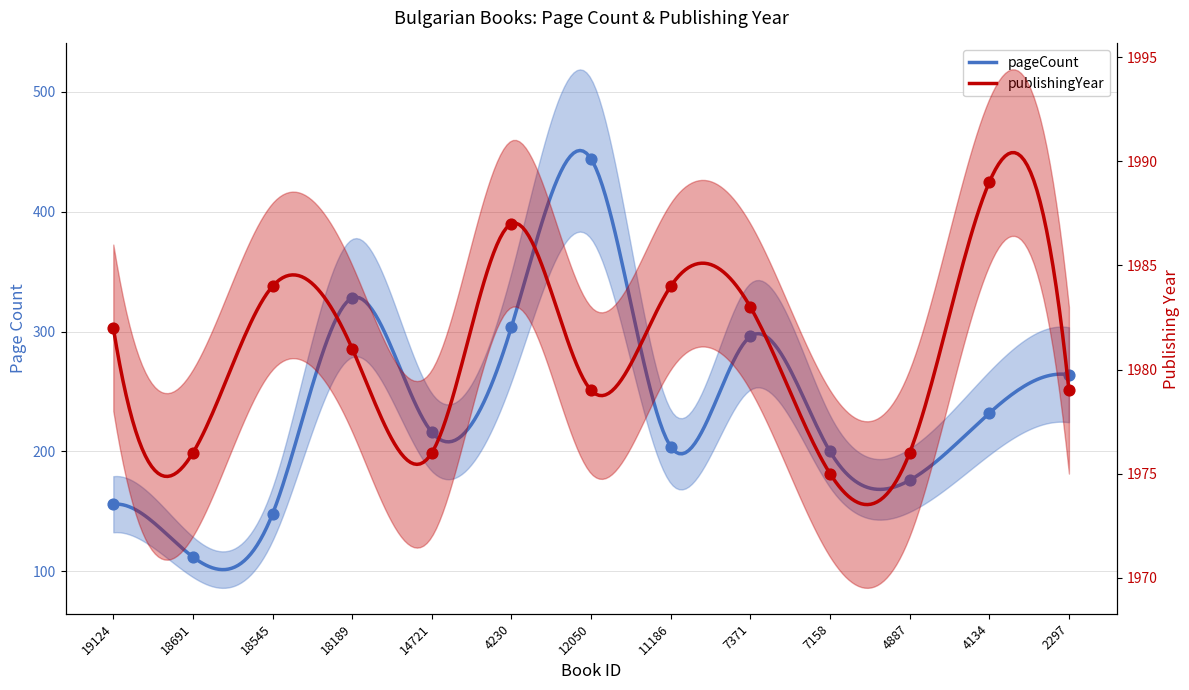

Which series has the largest total across all categories?

publishingYear